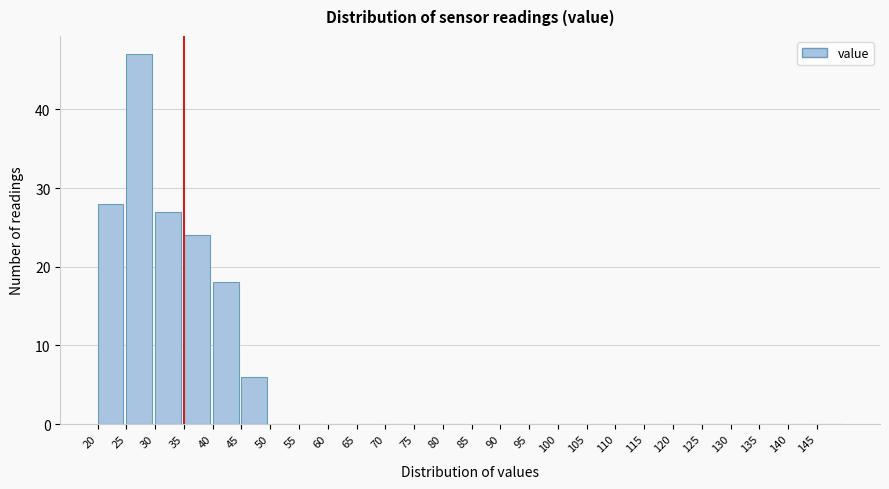

Which range on the x-axis has the tallest bar?

25 to 30